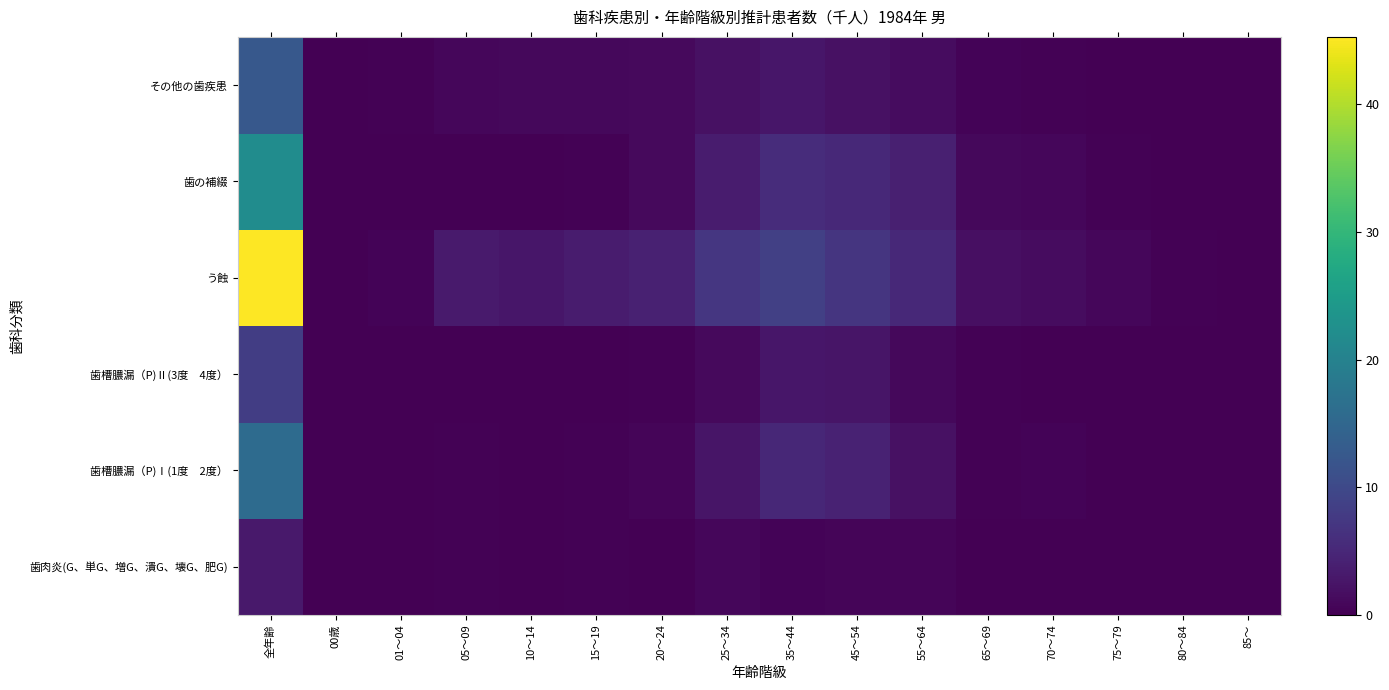

At how many categories does at least one series exceed 20?

1